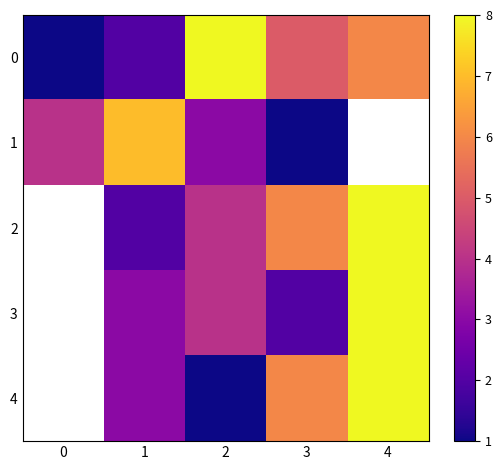

Which series changed the most between 0 and 1?

row_1